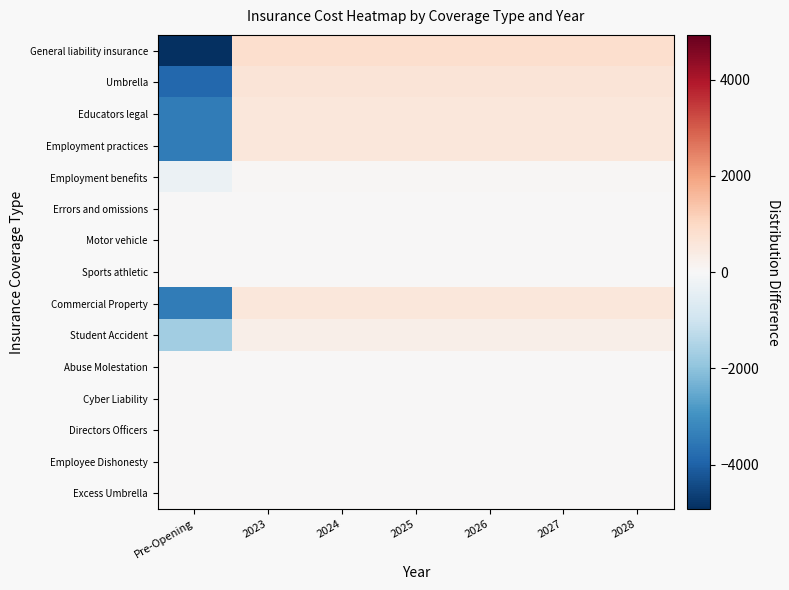

List the series in order of their peak value, highest first.

General liability insurance, Umbrella, Educators legal, Employment practices, Commercial Property, Student Accident, Employment benefits, Errors and omissions, Motor vehicle, Sports athletic, Abuse Molestation, Cyber Liability, Directors Officers, Employee Dishonesty, Excess Umbrella